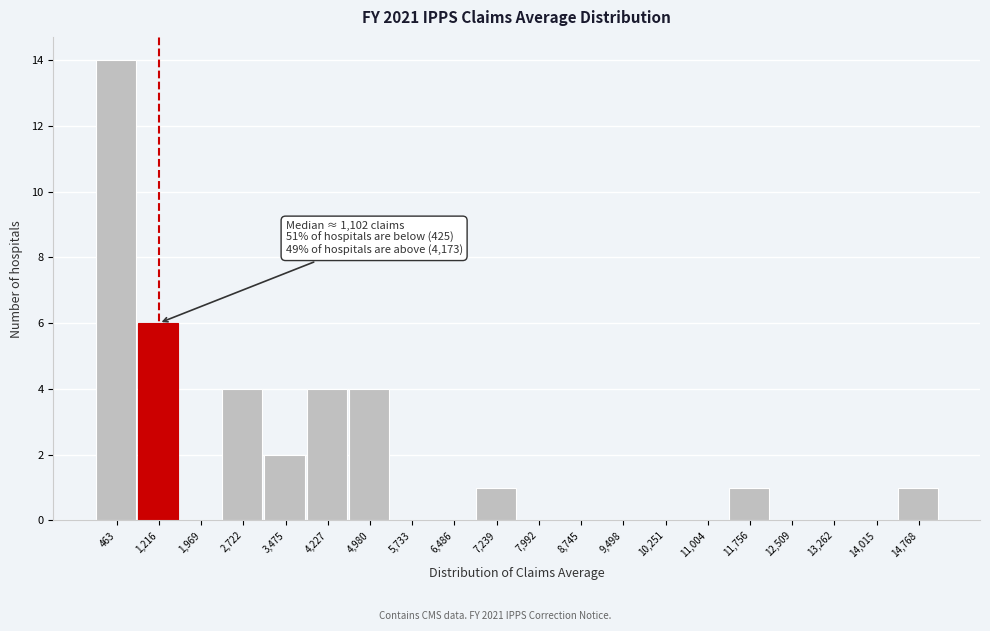

Which range on the x-axis has the tallest bar?

100 to 800